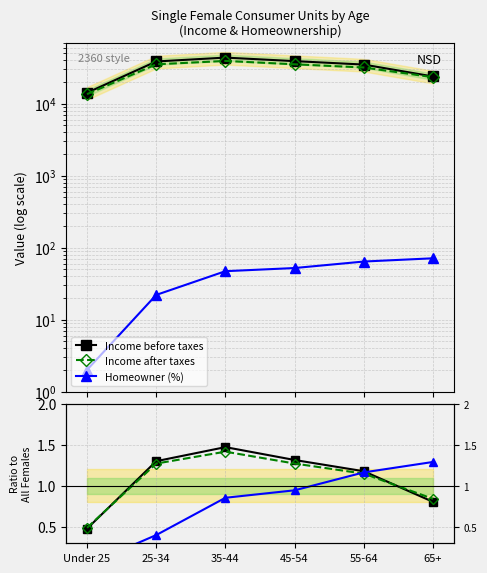

Reading right to left, what are all the values shown in this chart?

Income before taxes: 23827.0	34868.0	38929.0	43569.0	38499.0	14140.0
Income after taxes: 23264.0	31761.0	35165.0	39163.0	35156.0	13520.0
Homeowner (%): 71.0	64.0	52.0	47.0	22.0	2.0
Inc. before / All: 0.8	1.2	1.3	1.5	1.3	0.5
Inc. after / All: 0.8	1.1	1.3	1.4	1.3	0.5
Homeowner / All: 1.3	1.2	0.9	0.9	0.4	0.0